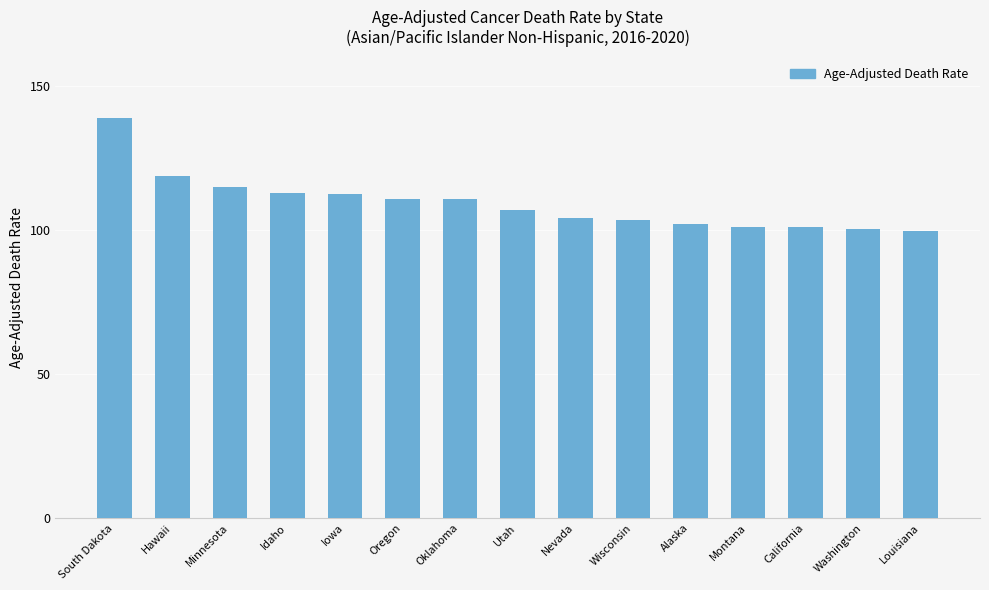

What is the label of the 12th bar from the right?

Idaho